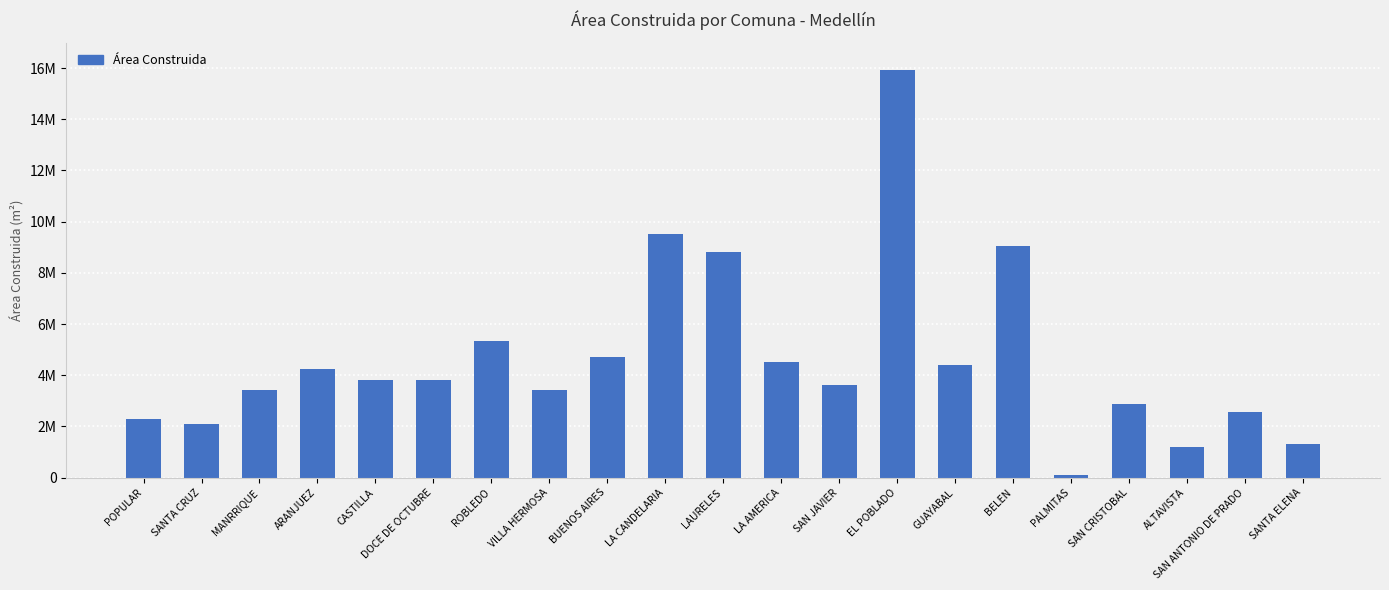

What is the maximum value shown in the chart?

15924587